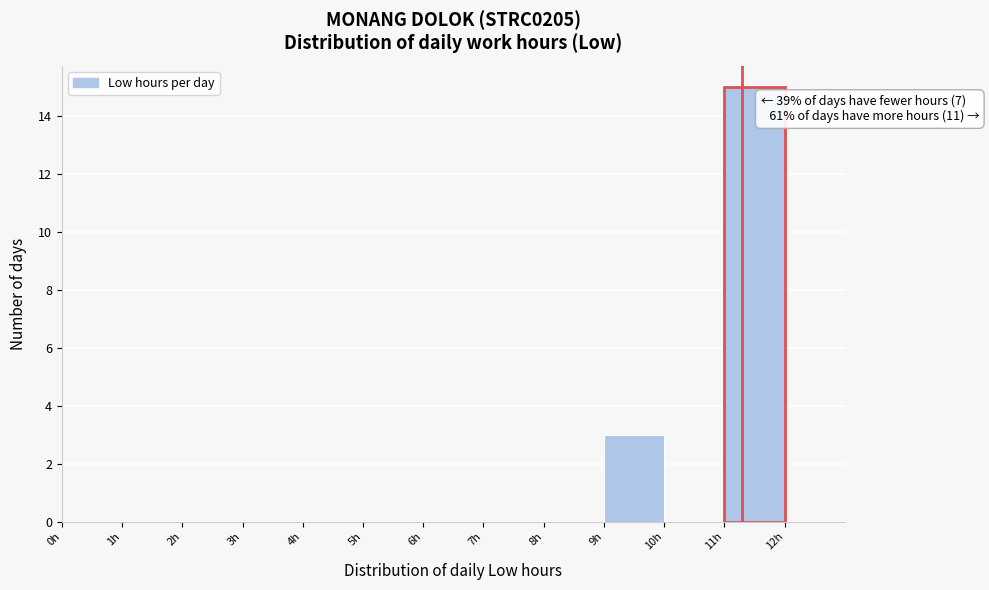

Over which range of the x-axis is the bar tallest?

11 to 12